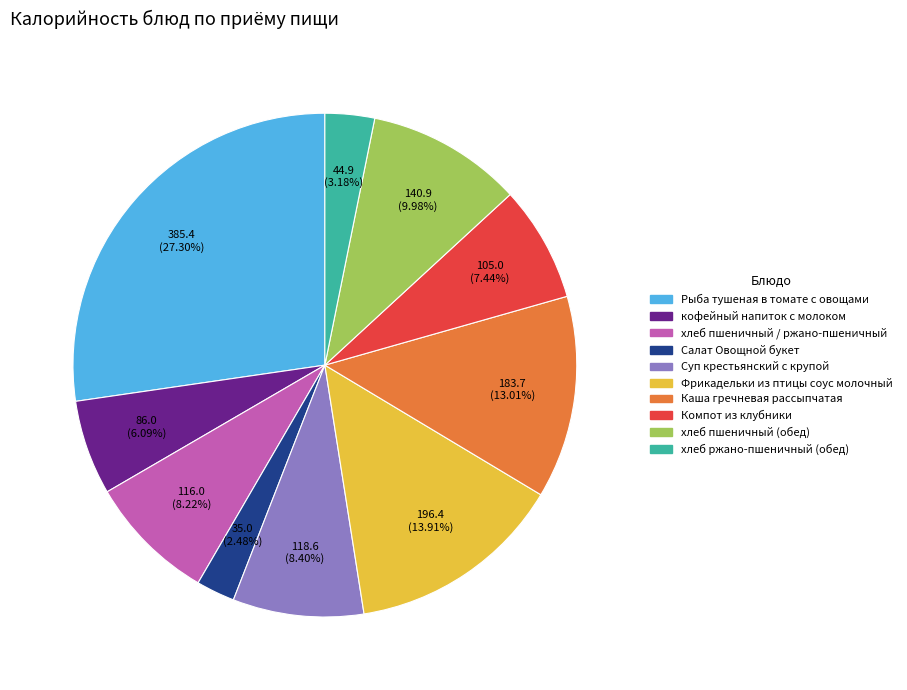

To the nearest percent, what percentage of the pie is Компот из клубники?

7%